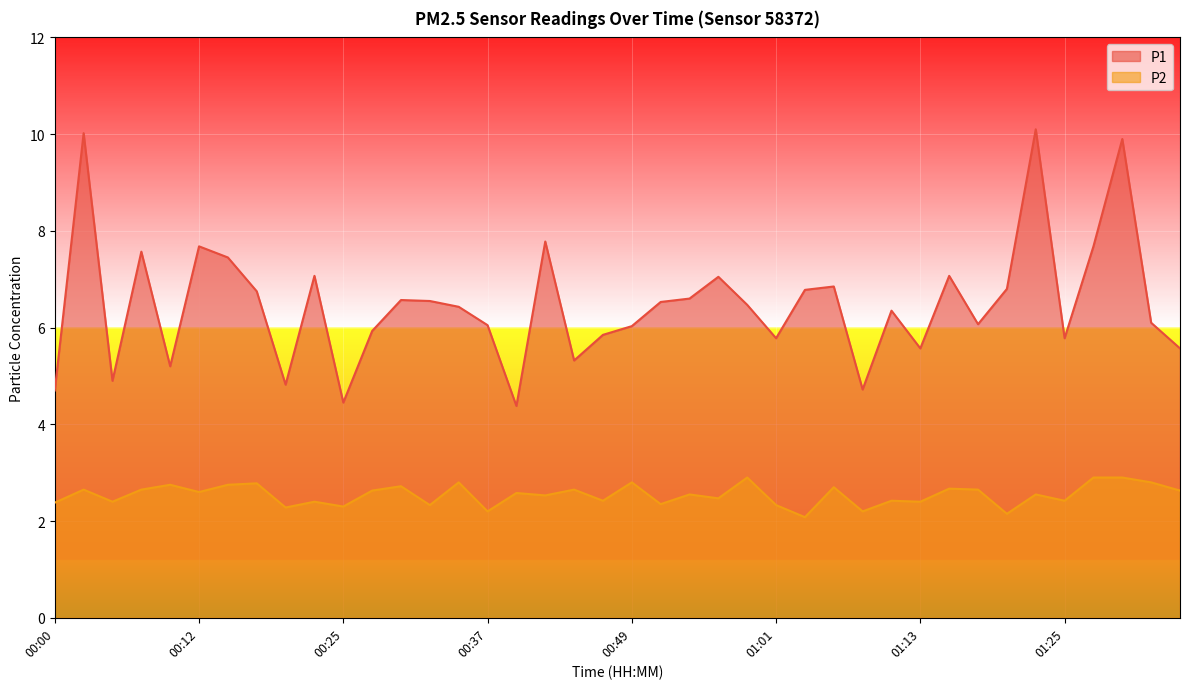

Rank the series by their maximum value, from lowest to highest.

P2, P1